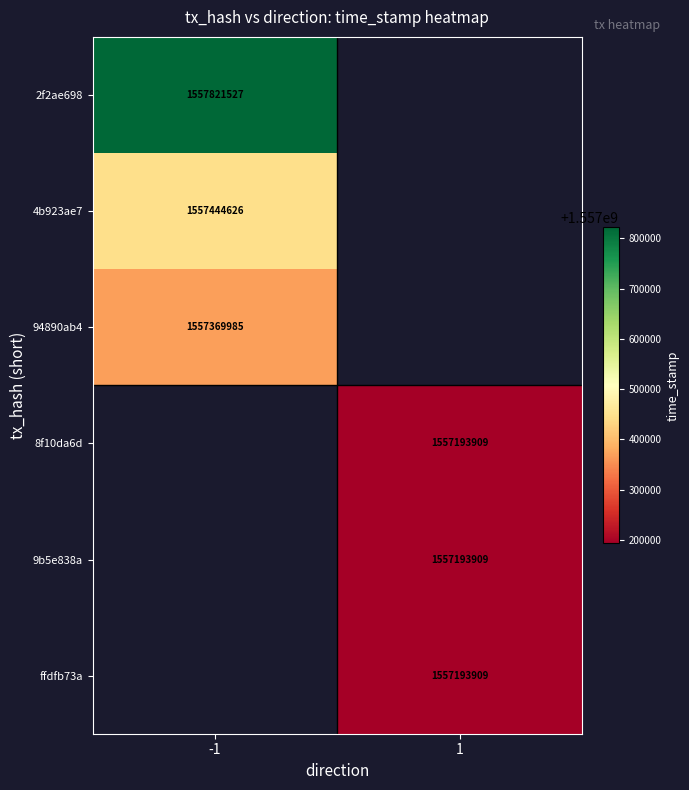

The ffdfb73a series shows 521385411 at 1. True or false?

False